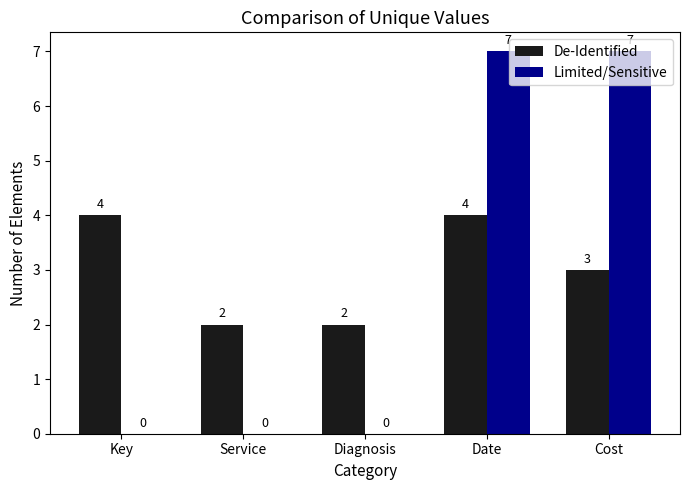

Reading left to right, list all the values displayed in this chart.

De-Identified: Key=4	Service=2	Diagnosis=2	Date=4	Cost=3
Limited/Sensitive: Key=0	Service=0	Diagnosis=0	Date=7	Cost=7